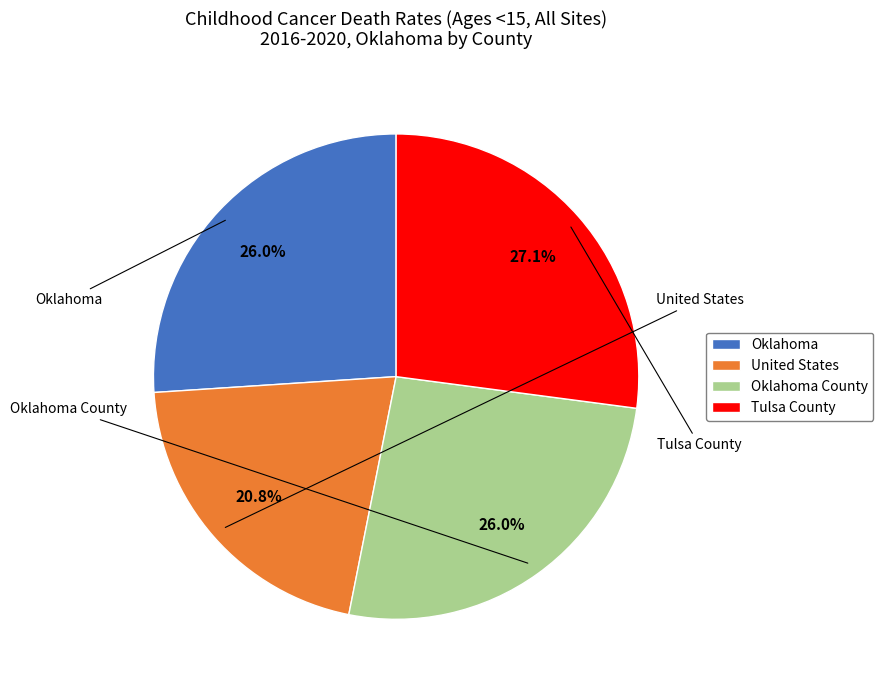

Count the number of slices in the pie.

4